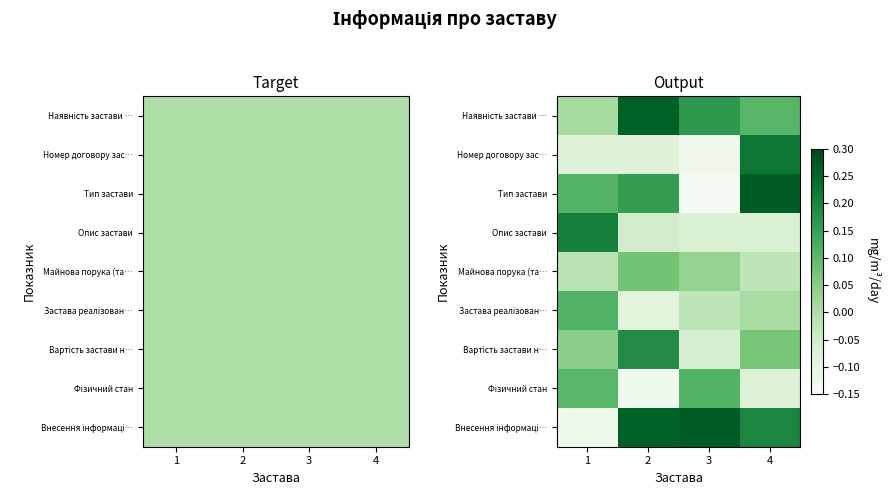

Which label corresponds to the smallest value in the chart?

3